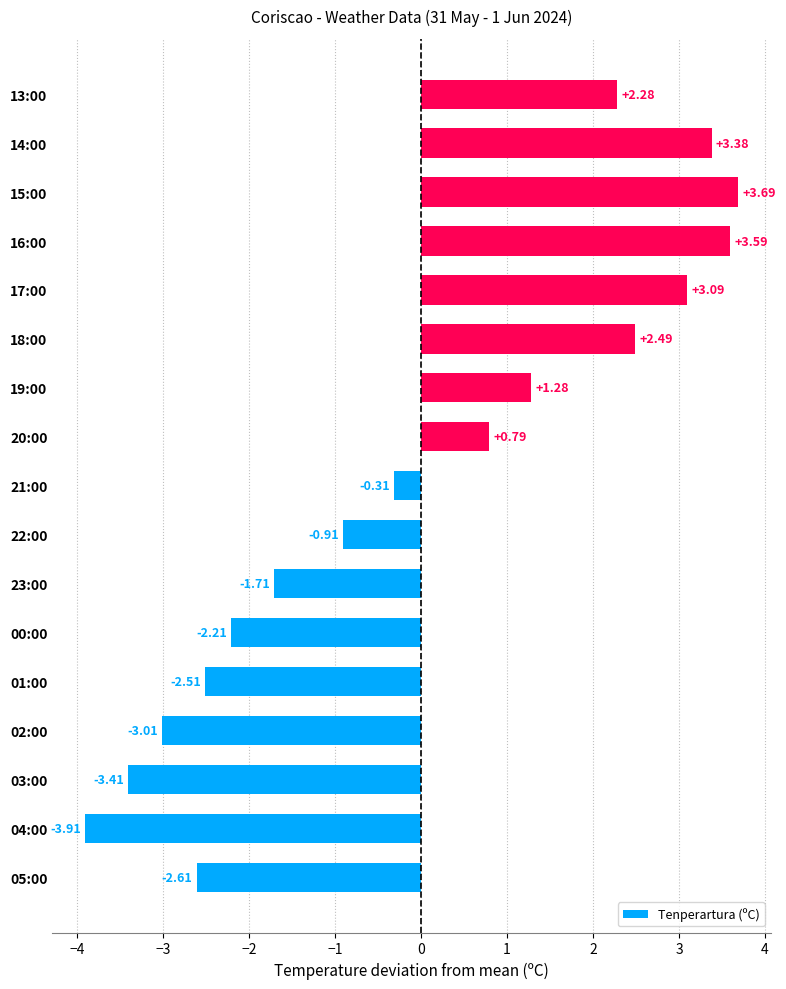

Rank the categories by value from highest to lowest.

15:00, 16:00, 14:00, 17:00, 18:00, 13:00, 19:00, 20:00, 21:00, 22:00, 23:00, 00:00, 01:00, 05:00, 02:00, 03:00, 04:00